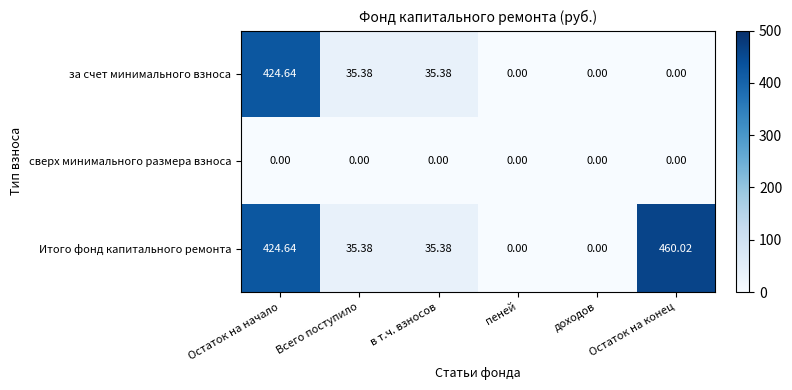

Which series has the widest spread of values?

Итого фонд капитального ремонта